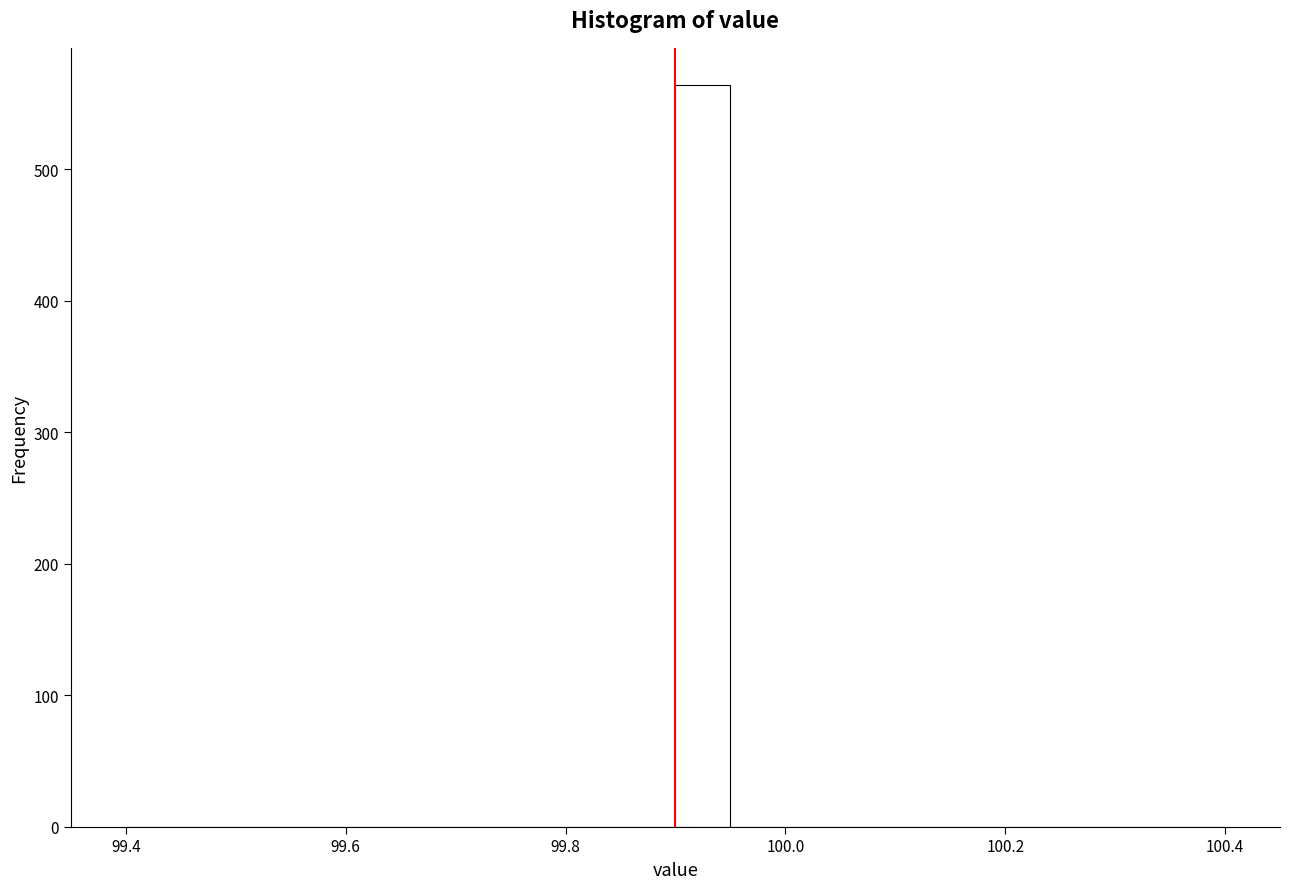

Read against the x-axis, roughly where is the centre of the tallest bar?

99.92